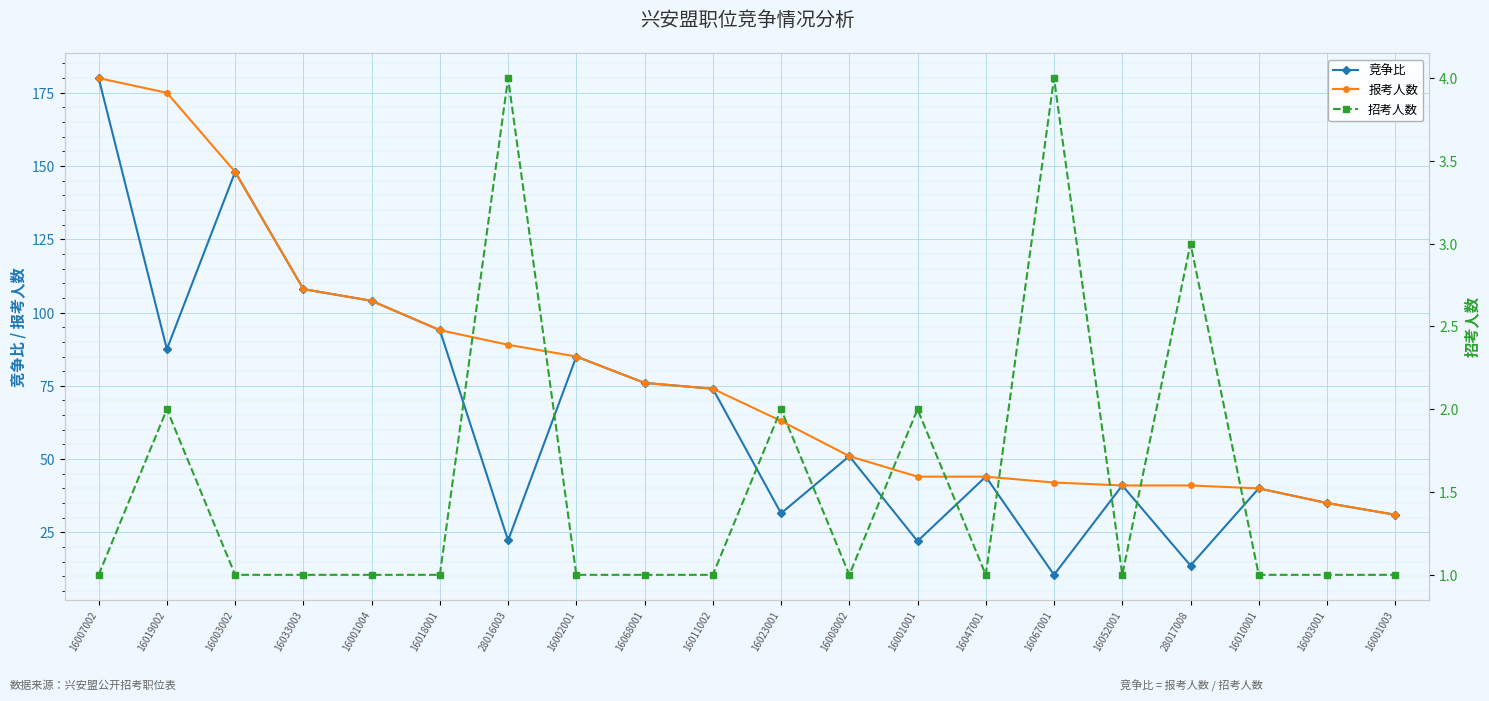

At which category does 竞争比 reach its first local peak?

16003002